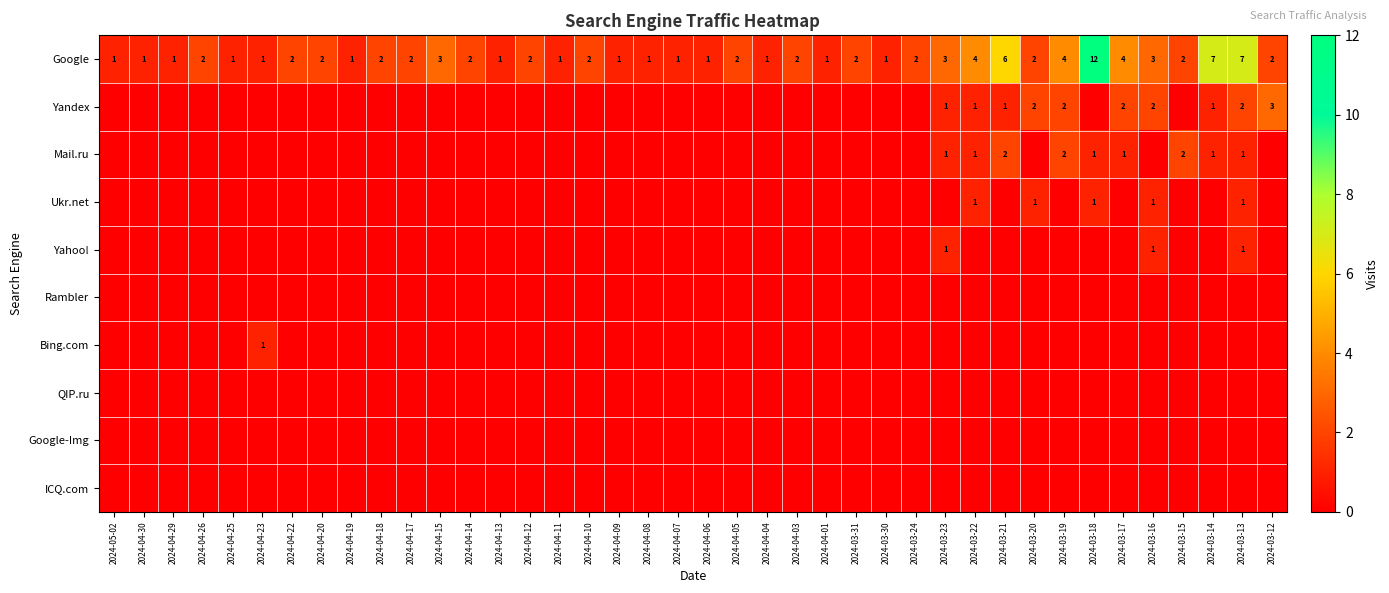

What is the sum of the Google values at 2024-04-10 and 2024-03-15?

4